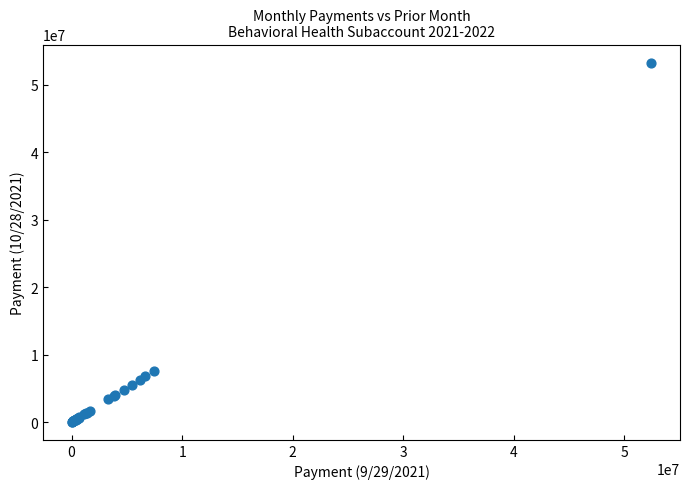

What Y value in the scatter plot is closest to 26673090?

7610418.6